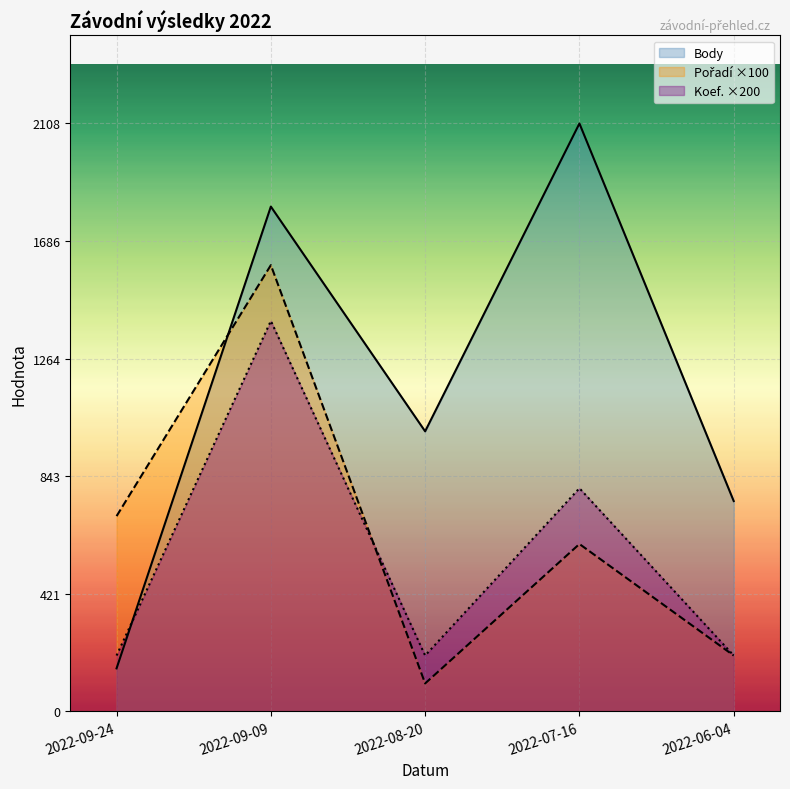

At which label is Pořadí ×100 closest to 850?

2022-09-24